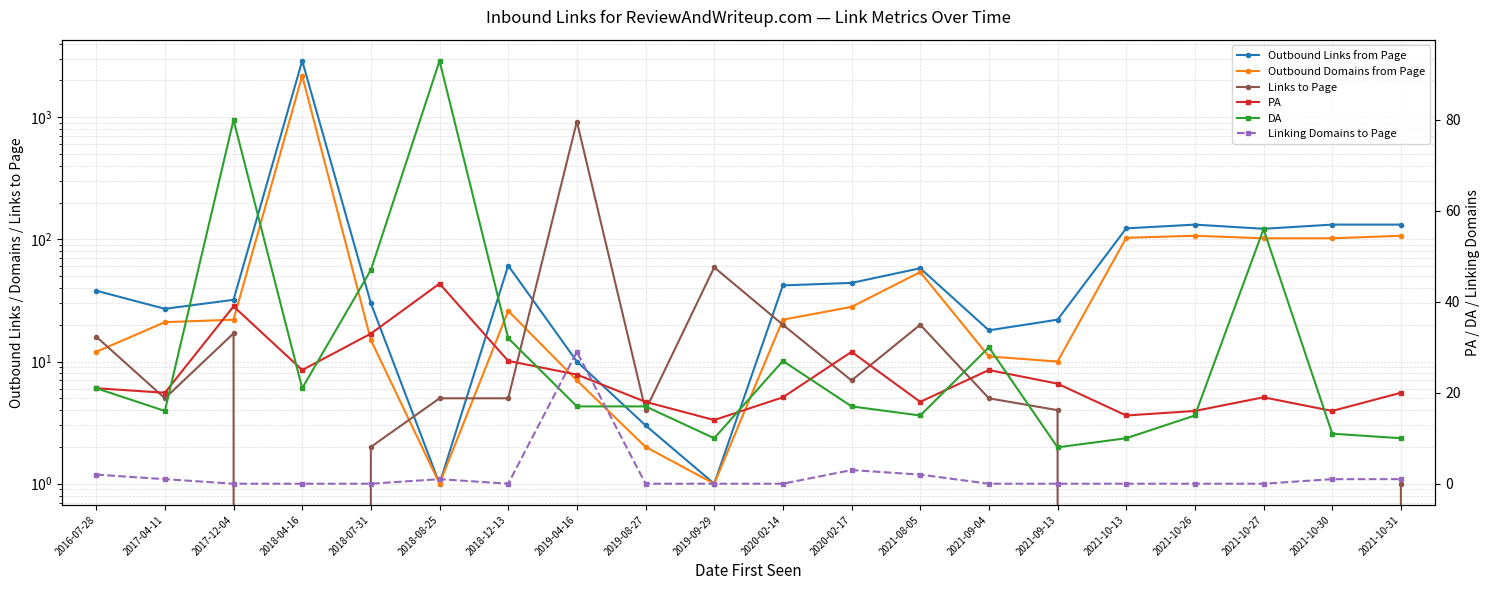

In Outbound Domains from Page, how many points are higher than both neighbors (excluding endpoints)?

4